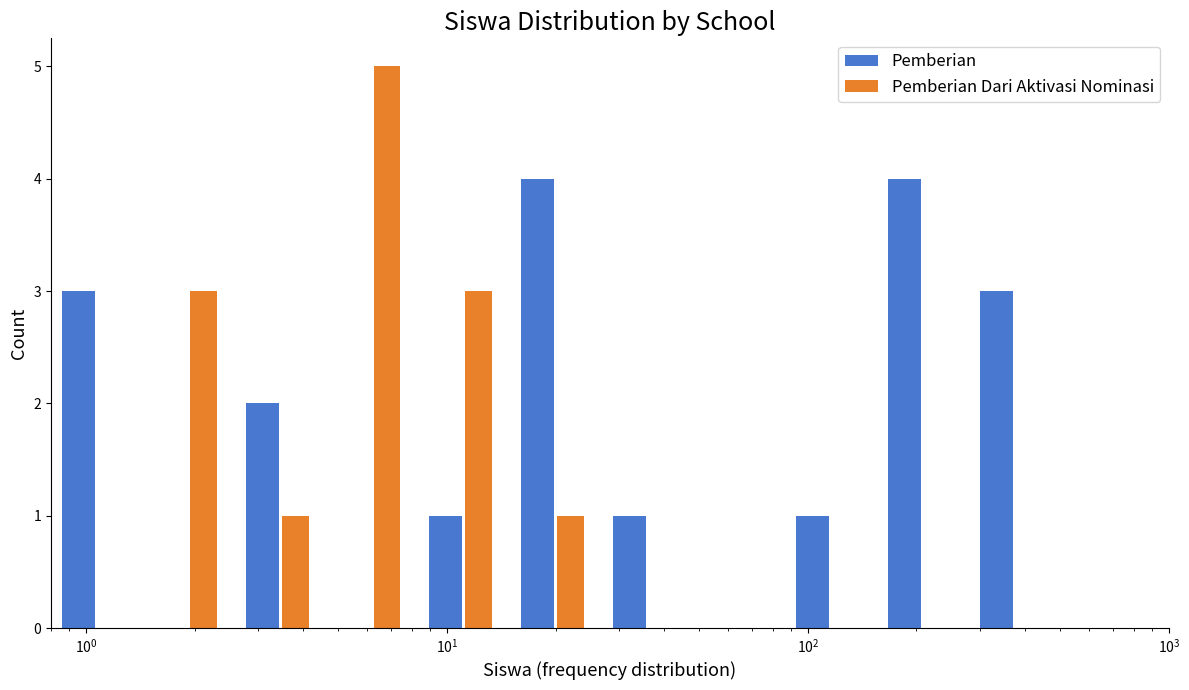

Reading left to right, transcribe all the data shown in this chart.

Pemberian: 3	0	2	0	1	4	1	0	1	4	3
Pemberian Dari Aktivasi Nominasi: 0	3	1	5	3	1	0	0	0	0	0